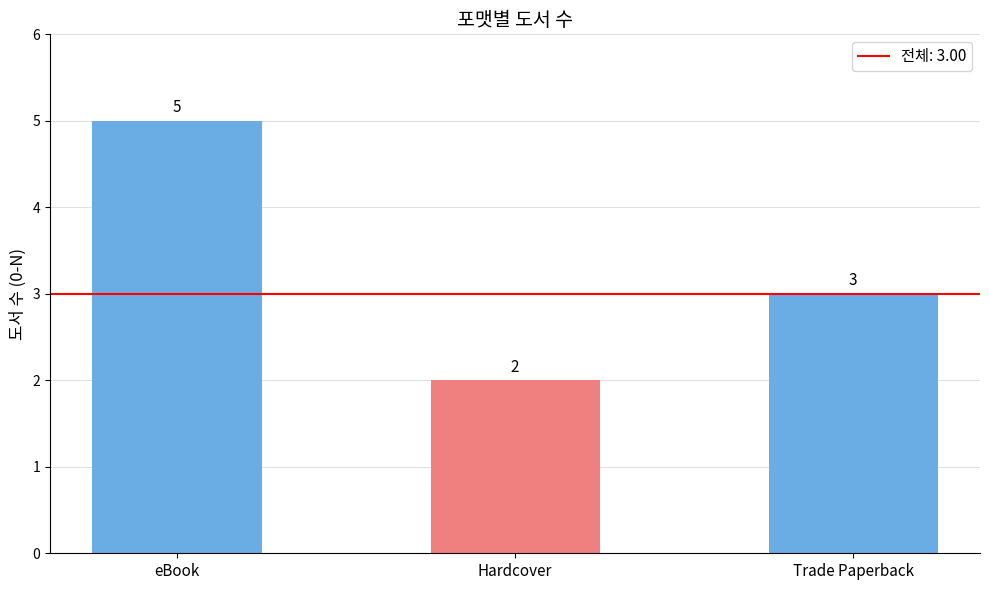

Where does the data first go above 3?

eBook